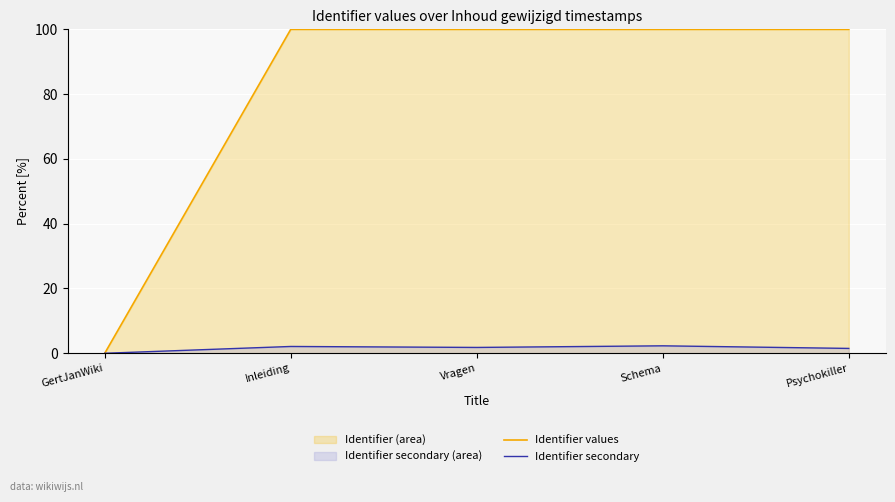

At how many categories does at least one series exceed 72?

4